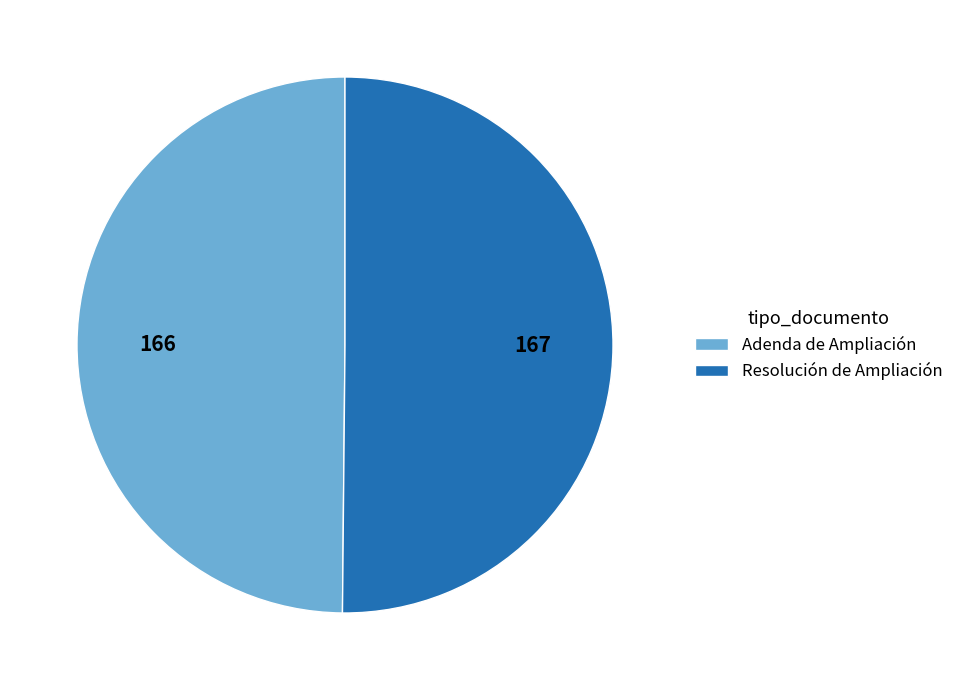

Combined, do Resolución de Ampliación and Adenda de Ampliación account for over 50%?

Yes